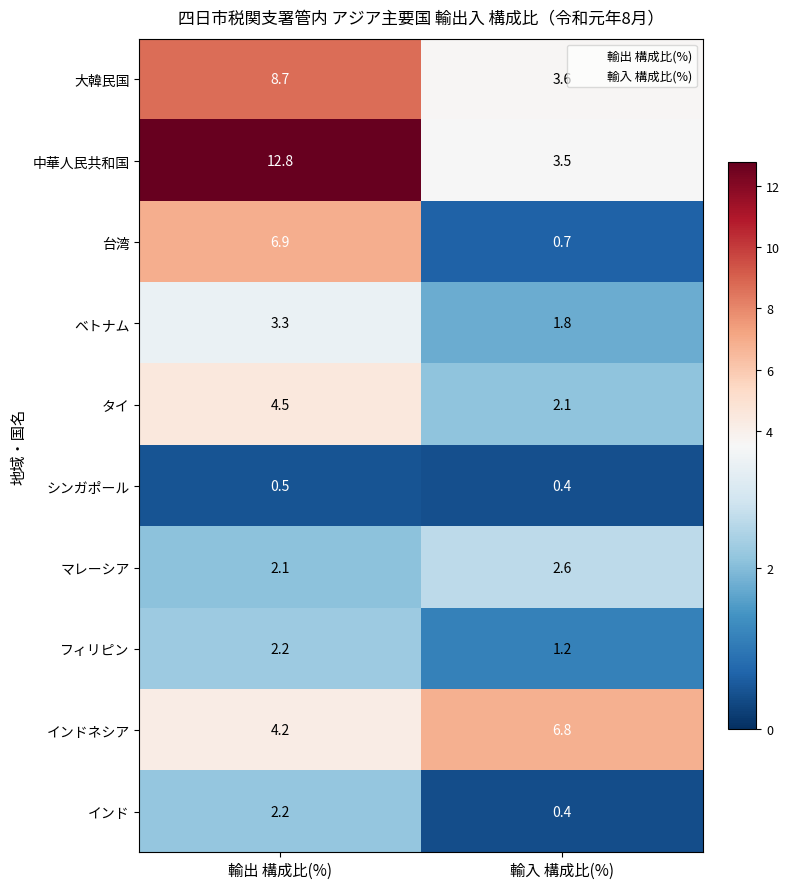

What is the approximate value of 大韓民国 at 輸出 構成比(%)?

8.7